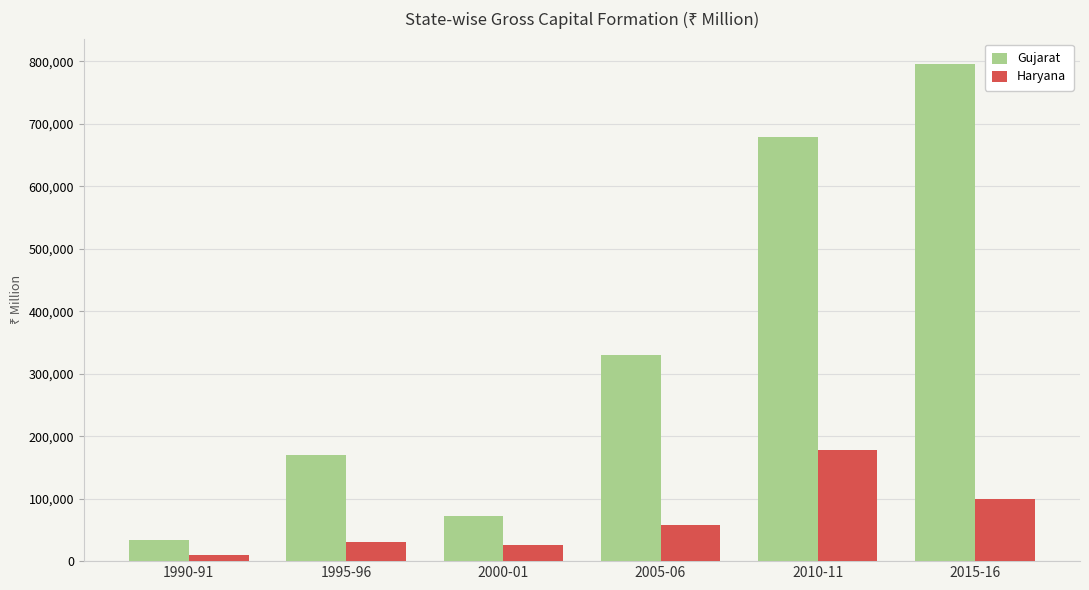

Reading right to left, extract all data points from this chart.

Gujarat: 796616.6	679839.5	330642.6	73023.6	170674.5	33058.9
Haryana: 99757.9	177637.1	57480.3	26546.4	30784.3	10455.9